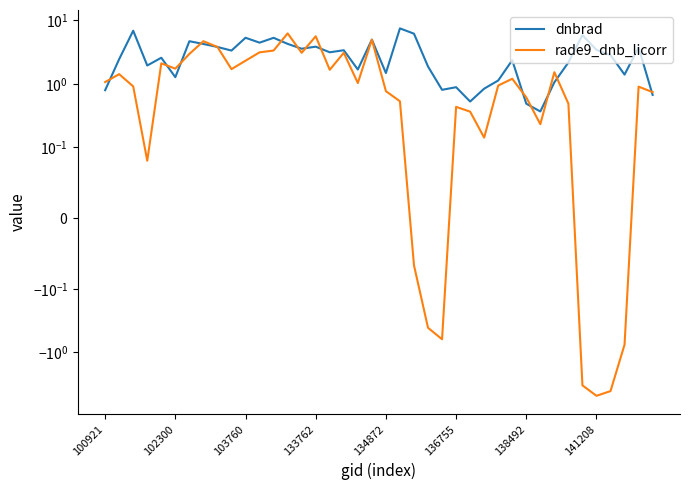

How many values in the dnbrad series exceed 2?

24